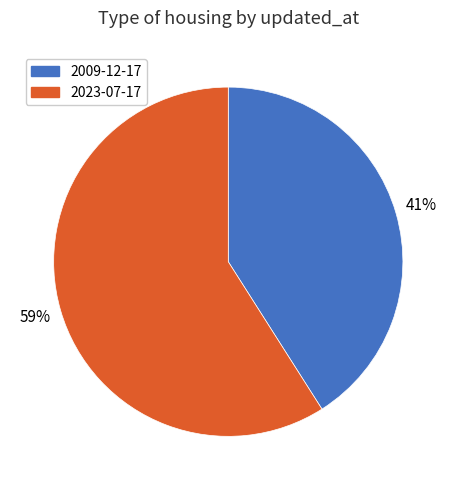

The 2023-07-17 slice represents 59% of the pie. True or false?

True